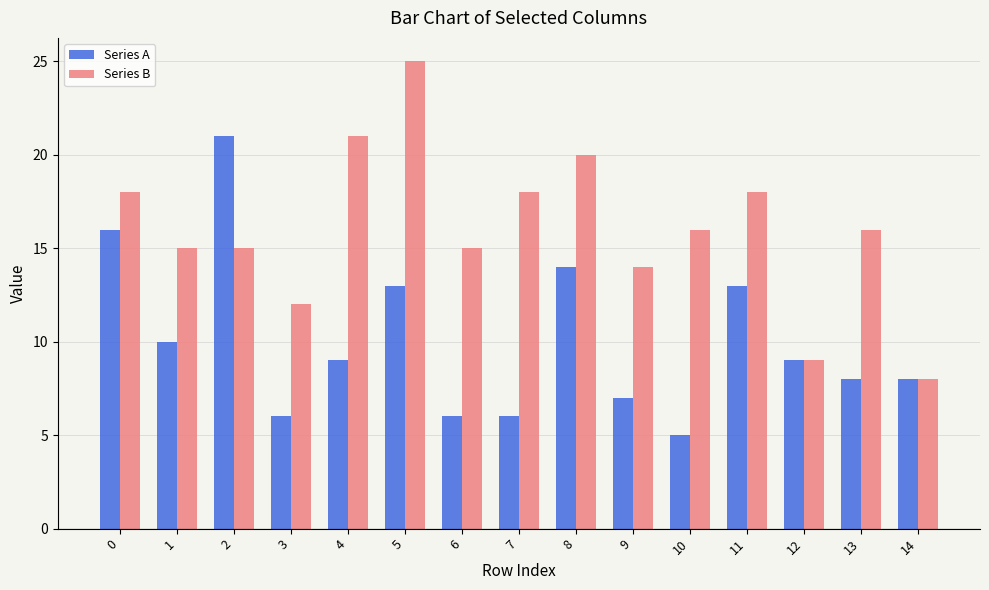

What is the difference between the Series A values at 6 and 4?

3